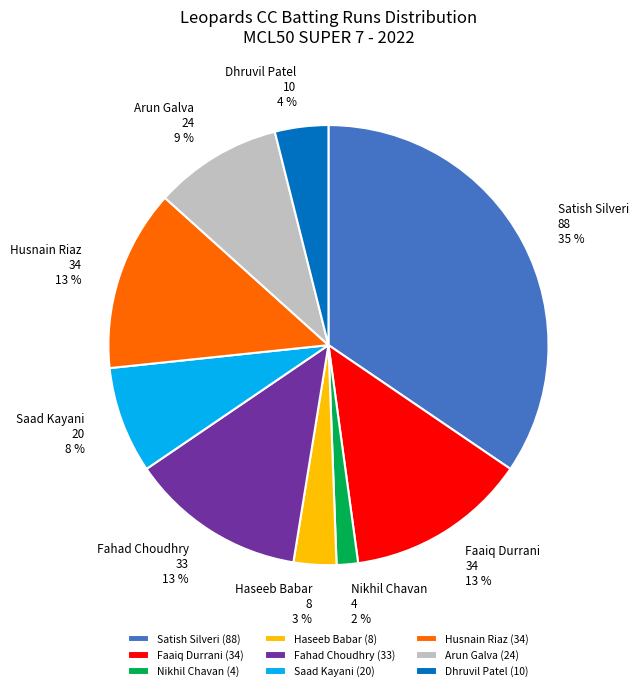

To the nearest percent, what is the combined percentage of Haseeb Babar and Satish Silveri?

38%